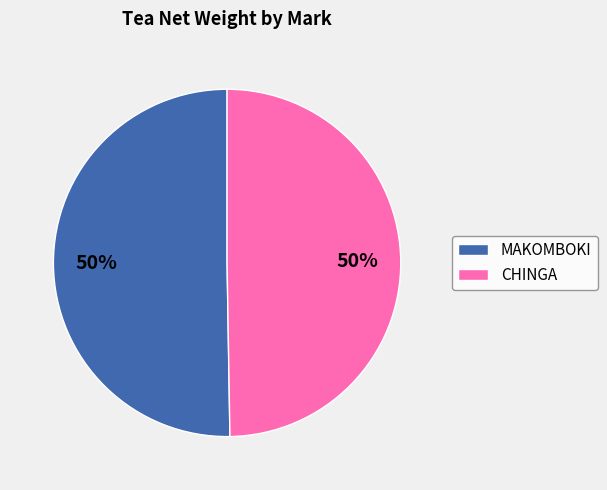

The MAKOMBOKI slice represents 50% of the pie. True or false?

True